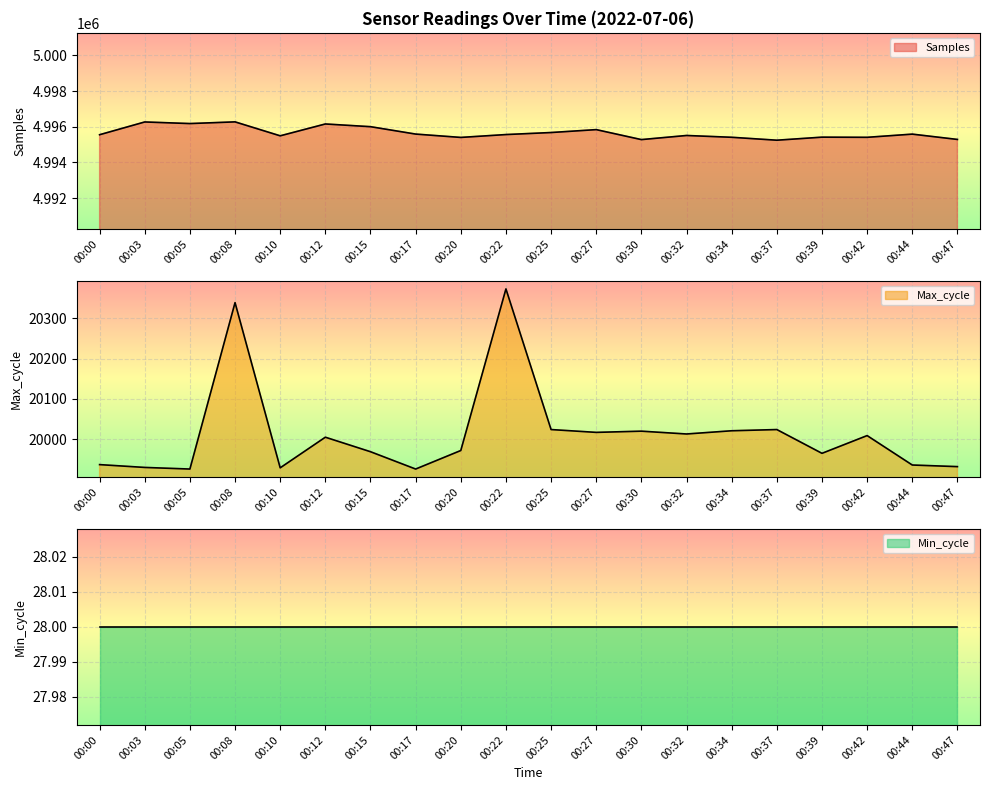

What is the value of the Samples point at the 10th from the left?

4995562